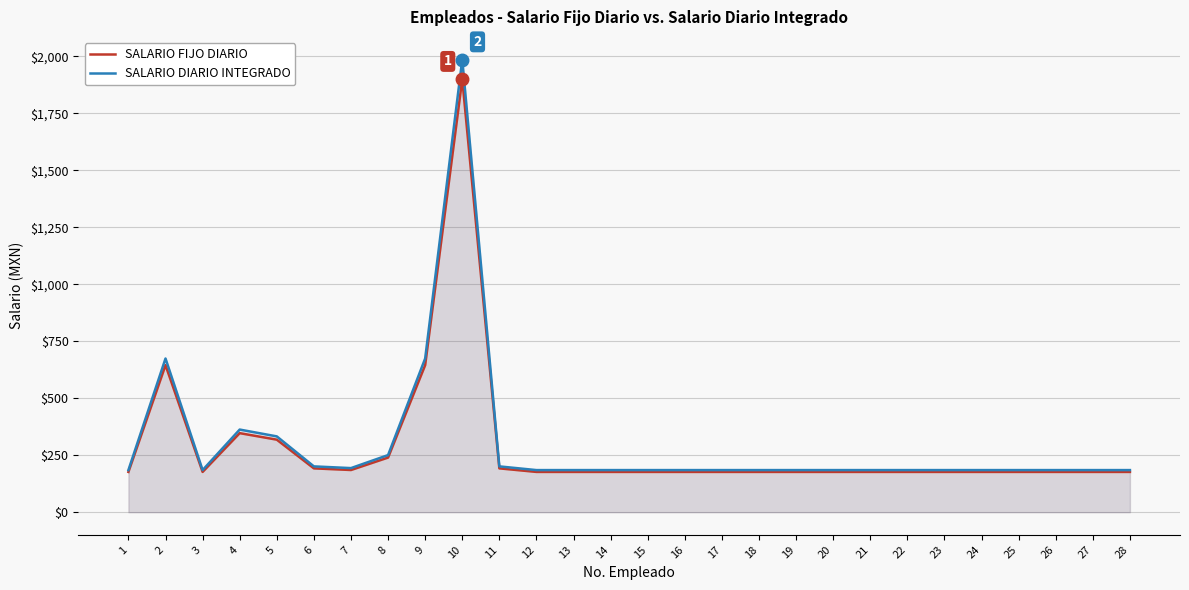

Between 9 and 21, which series saw the biggest shift?

SALARIO DIARIO INTEGRADO